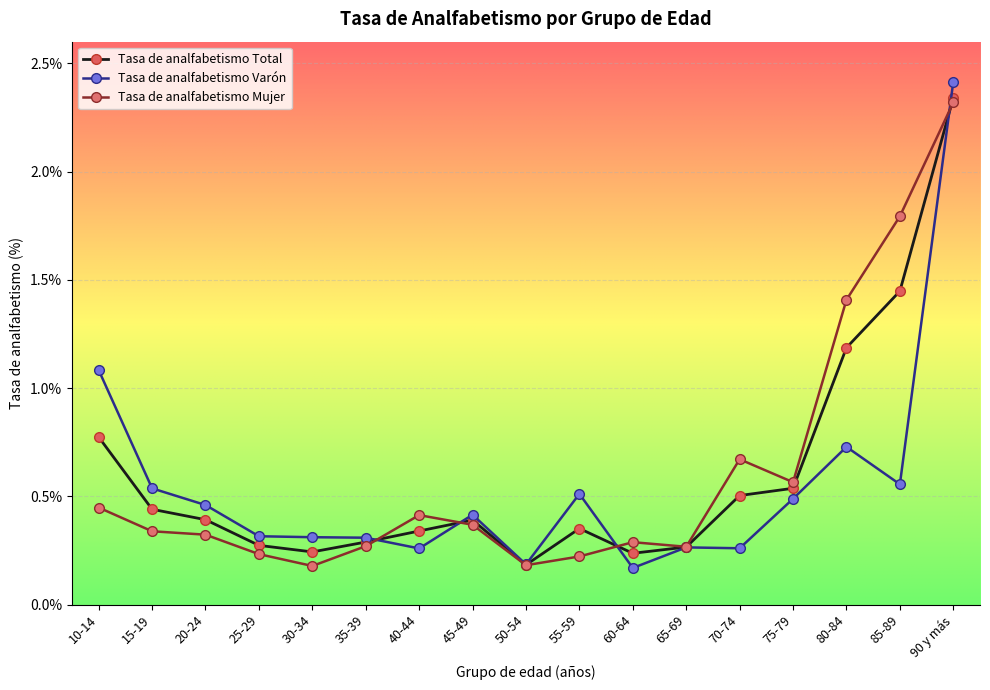

What is the label of the 9th point from the right?

50-54